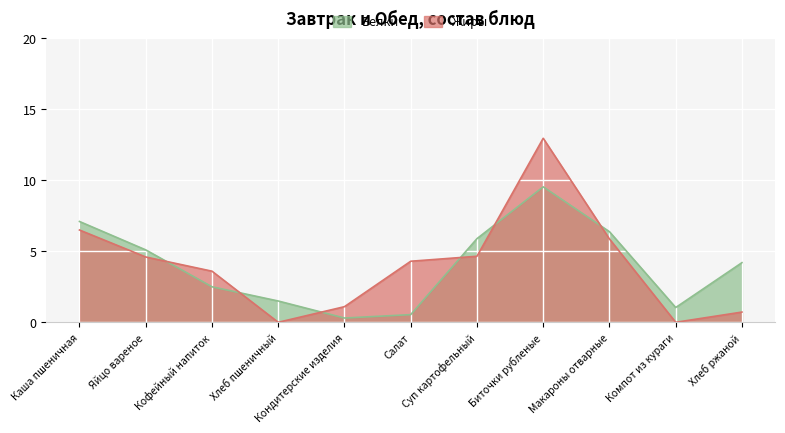

At which label is Жиры closest to 6?

Макароны отварные